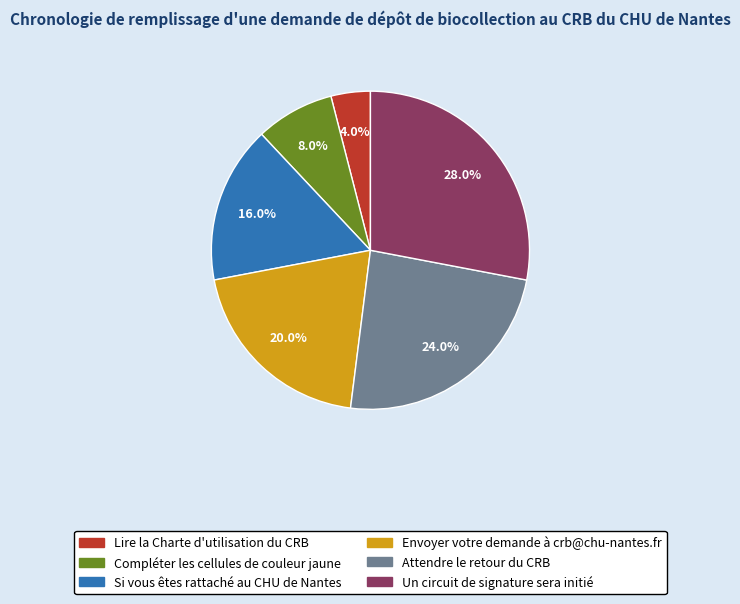

Rank the categories by value from highest to lowest.

Un circuit de signature sera initié, Attendre le retour du CRB, Envoyer votre demande à crb@chu-nantes.fr, Si vous êtes rattaché au CHU de Nantes, Compléter les cellules de couleur jaune, Lire la Charte d'utilisation du CRB